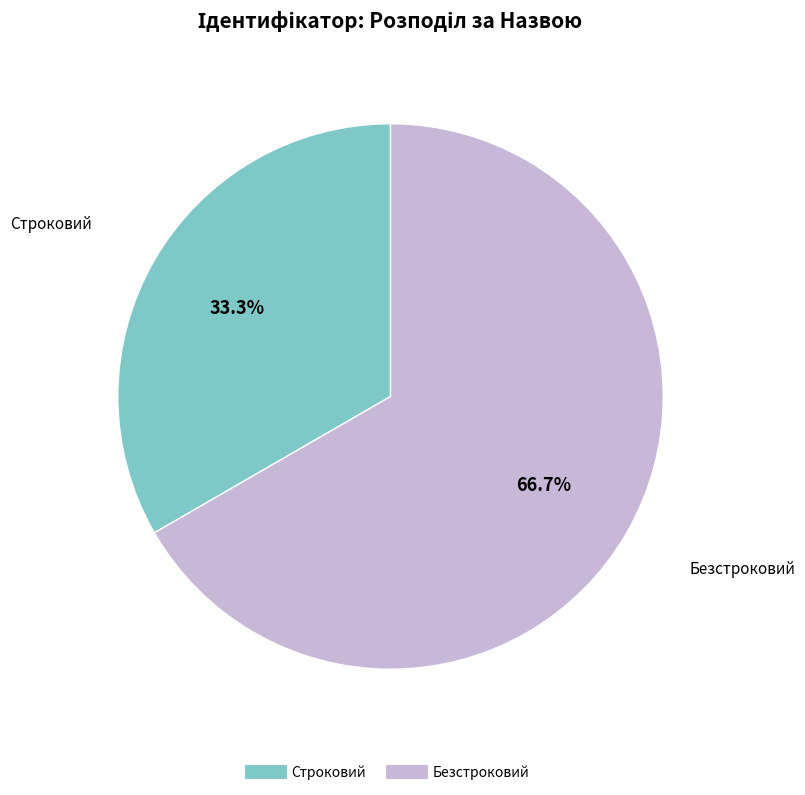

Combined, do Безстроковий and Строковий account for over 50%?

Yes